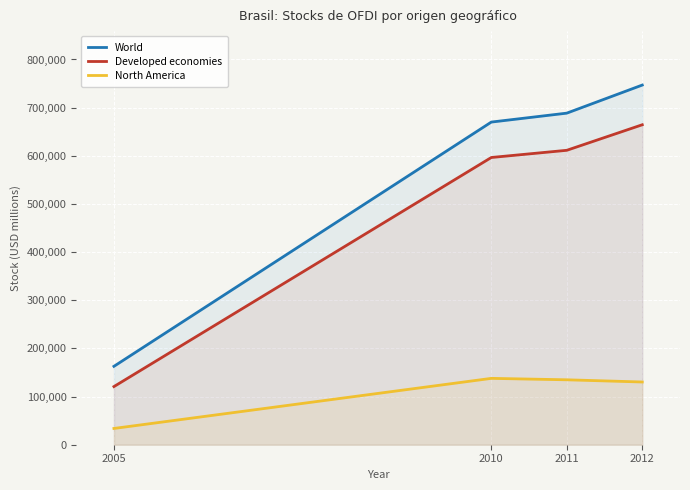

List the series in order of their overall mean, lowest first.

North America, Developed economies, World